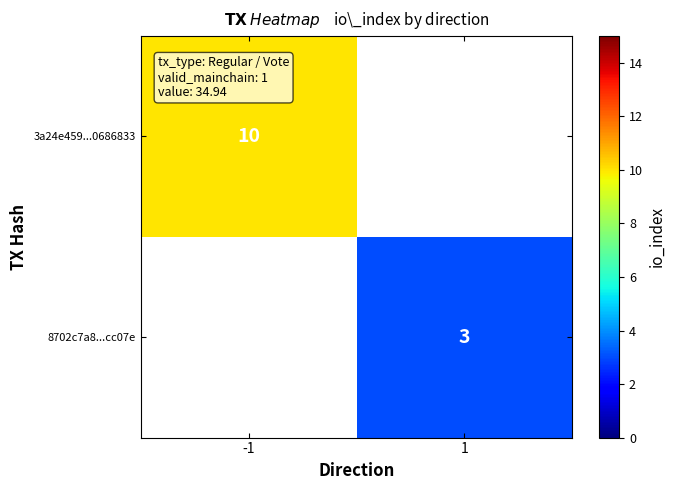

Is it true that 3a24e459...0686833 equals 18 at -1?

False